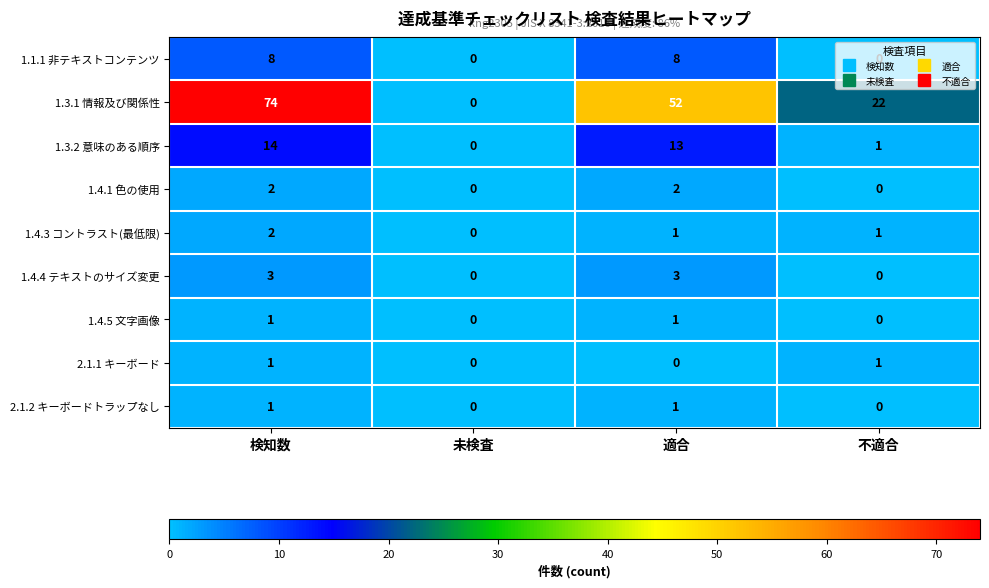

What is the maximum value for 1.1.1 非テキストコンテンツ?

8